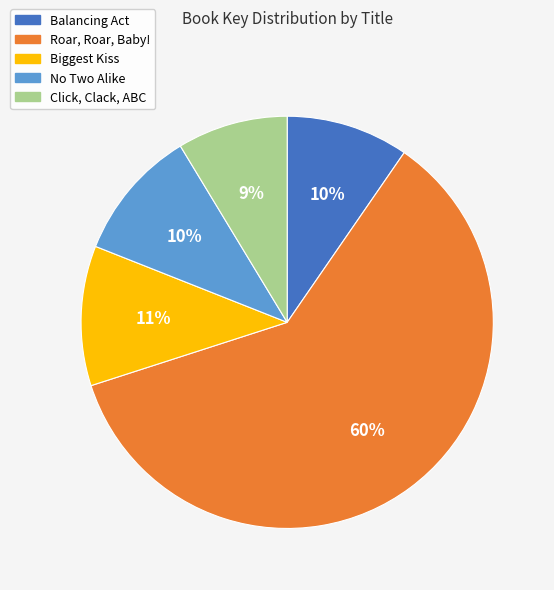

Between Balancing Act and Roar, Roar, Baby!, which is larger?

Roar, Roar, Baby!